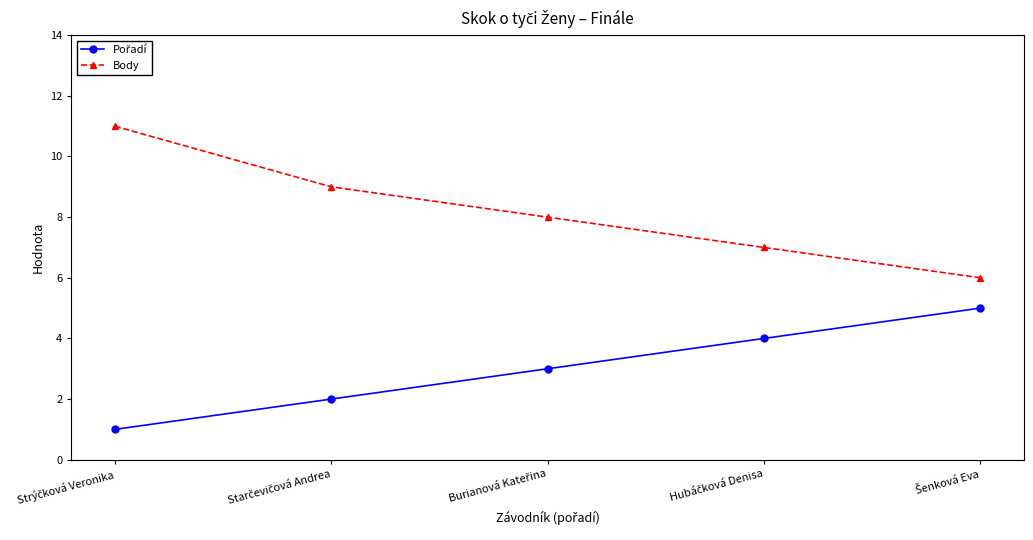

Which series has the widest spread of values?

Body